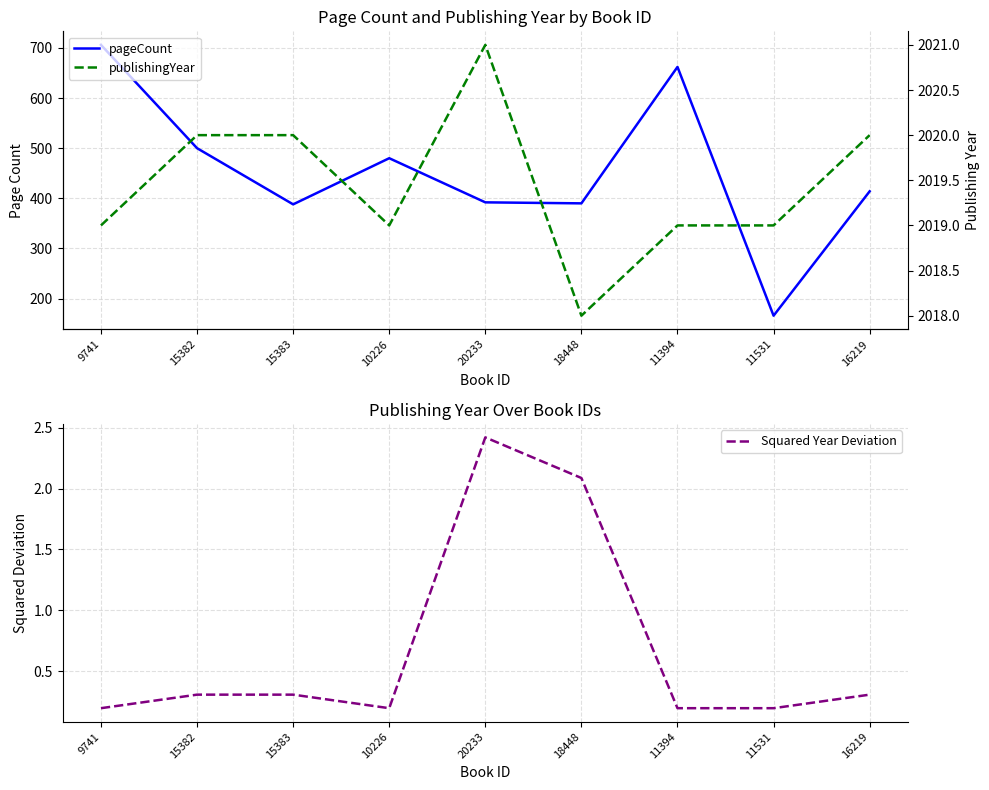

What is the total value across all series at 10226?

2499.2